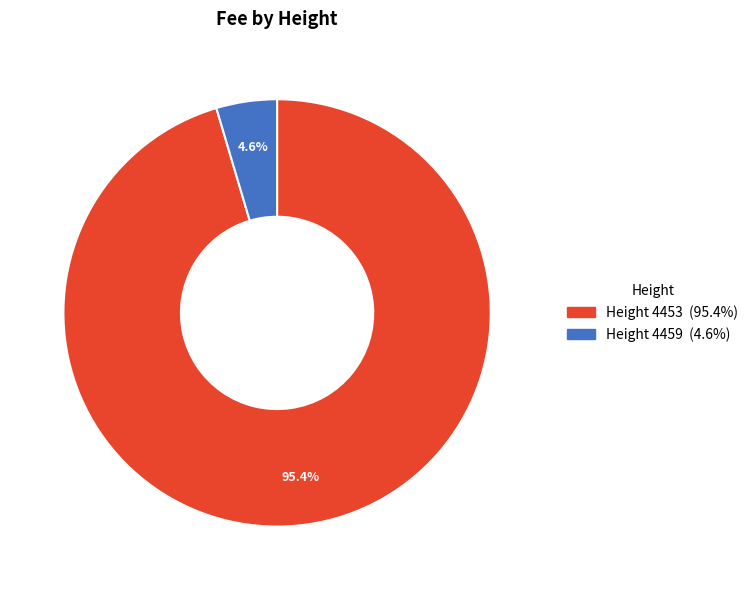

Is there any slice that represents more than half of the pie?

Yes